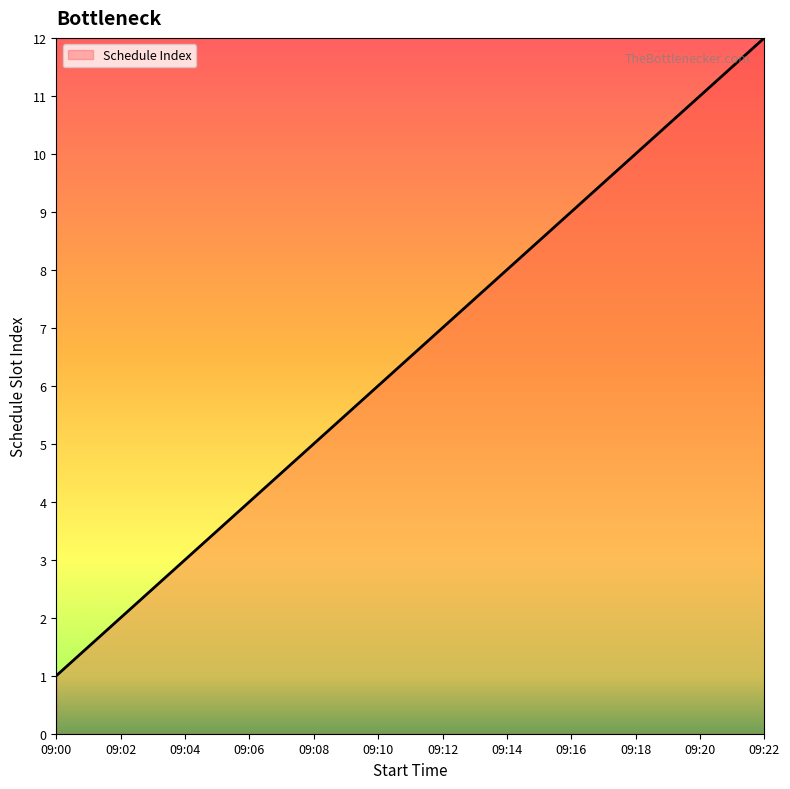

Reading right to left, extract all data points from this chart.

09:22=12	09:20=11	09:18=10	09:16=9	09:14=8	09:12=7	09:10=6	09:08=5	09:06=4	09:04=3	09:02=2	09:00=1